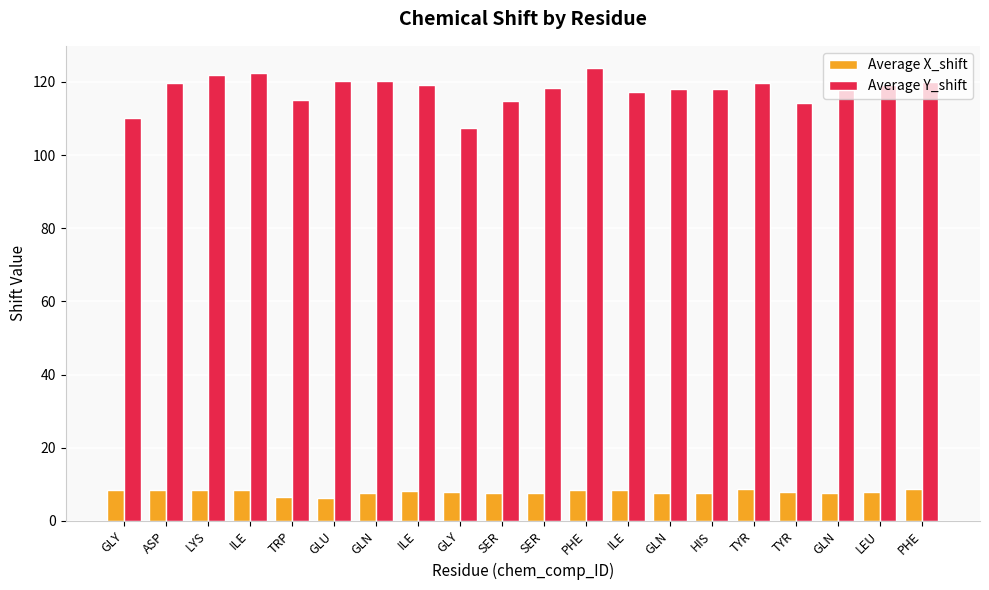

Read the Average Y_shift value at GLN.

120.4